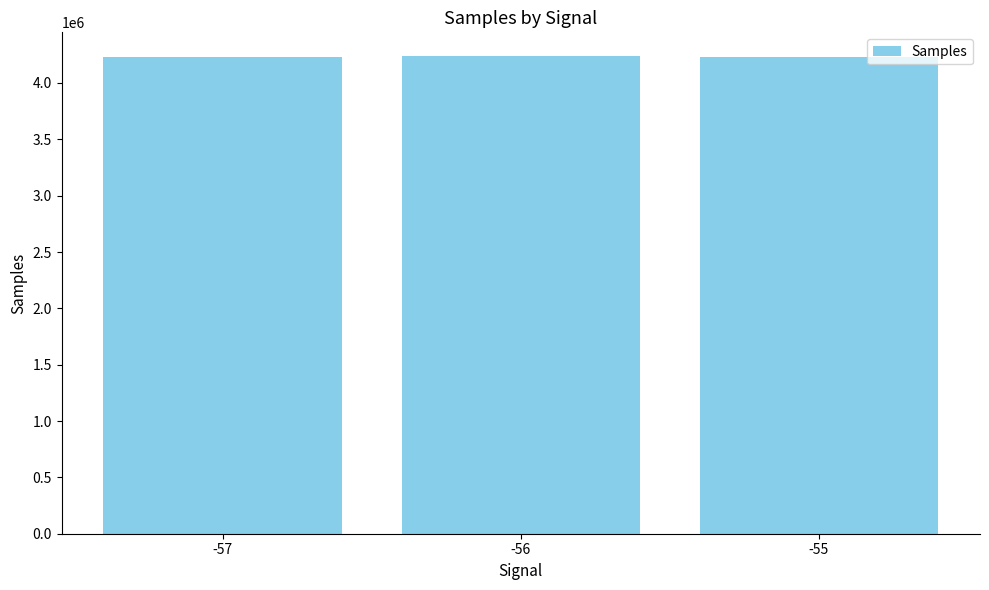

What is the smallest value displayed?

4228538.0